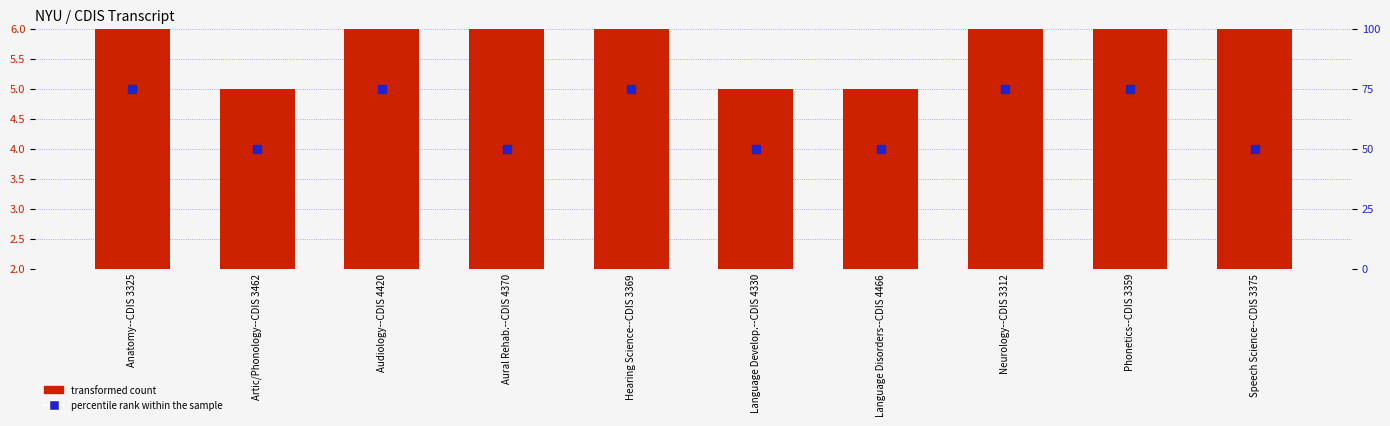

Which series reaches the minimum Y coordinate?

transformed count